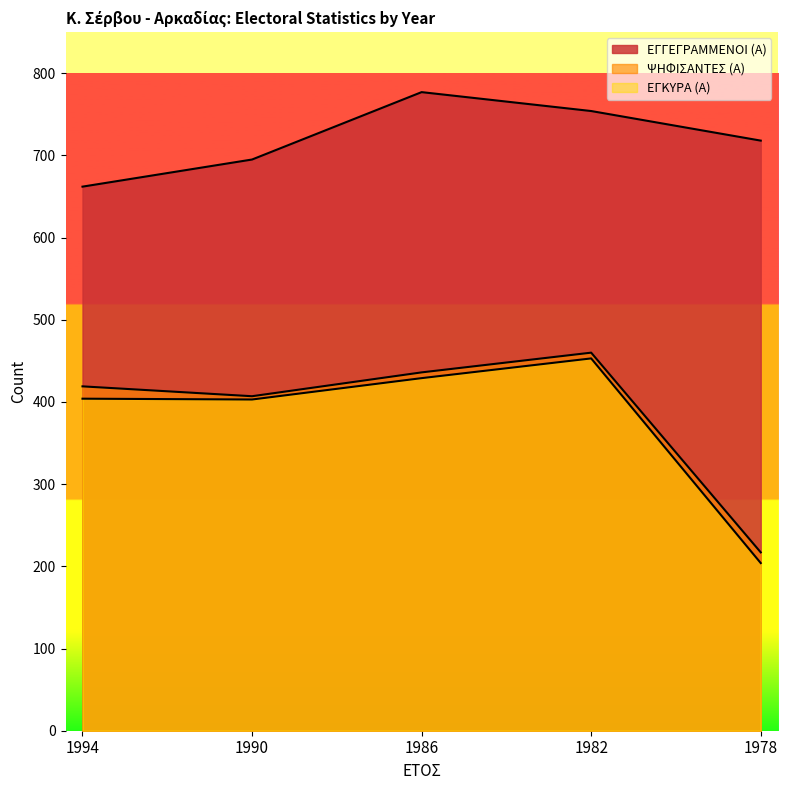

How many interior local peaks does the ΕΓΚΥΡΑ (Α) series have?

1